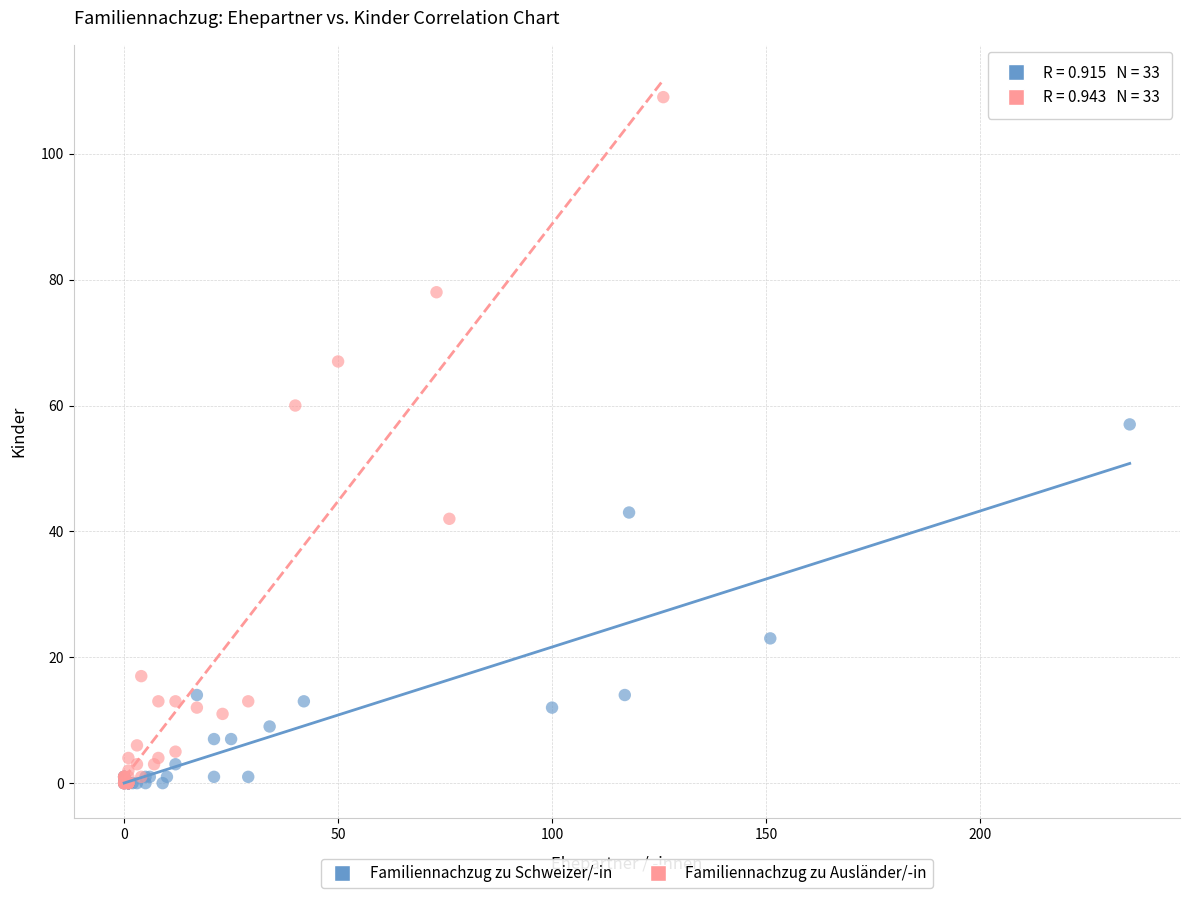

Which series contains the highest Y value?

Familiennachzug zu Ausländer/-in